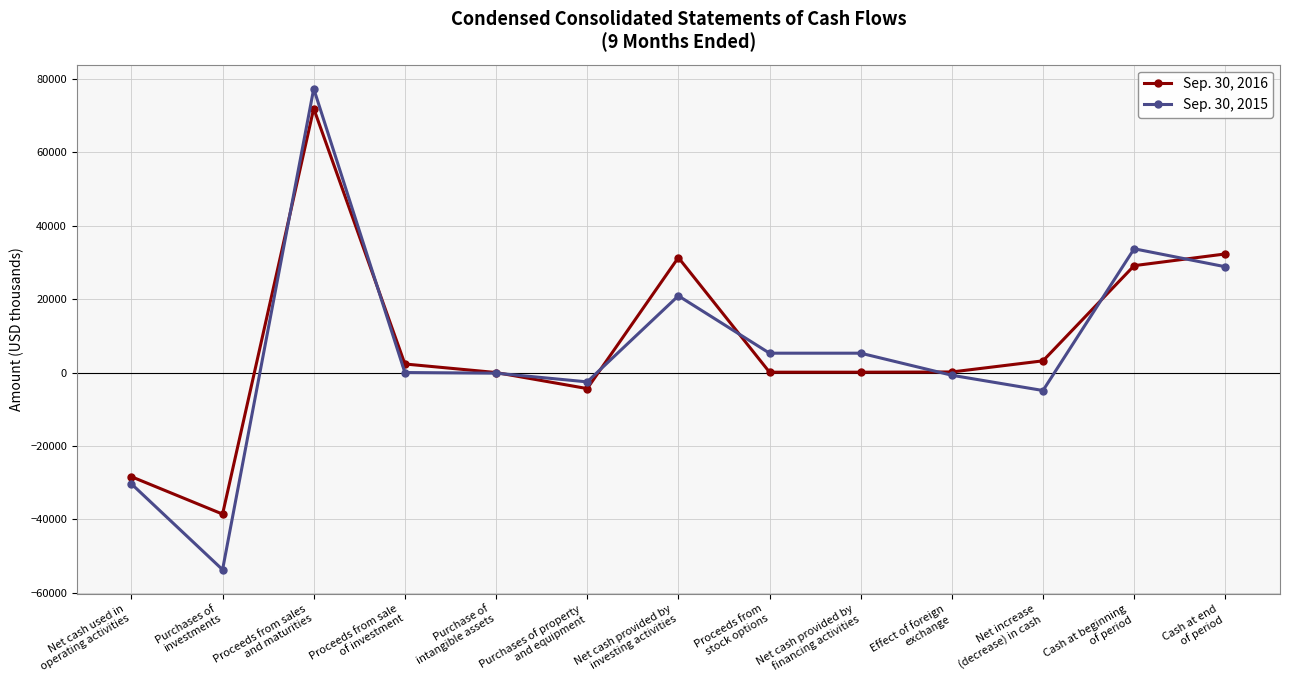

How many lines are shown in the chart?

2